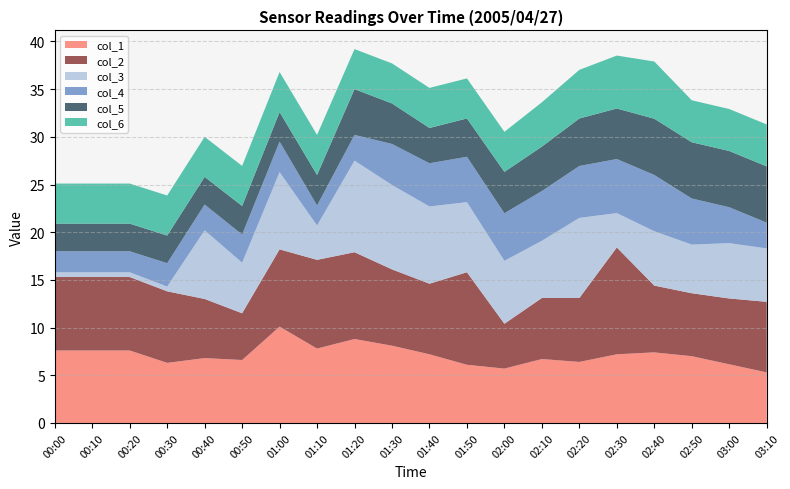

What is the total value across all series at 03:00?

32.9